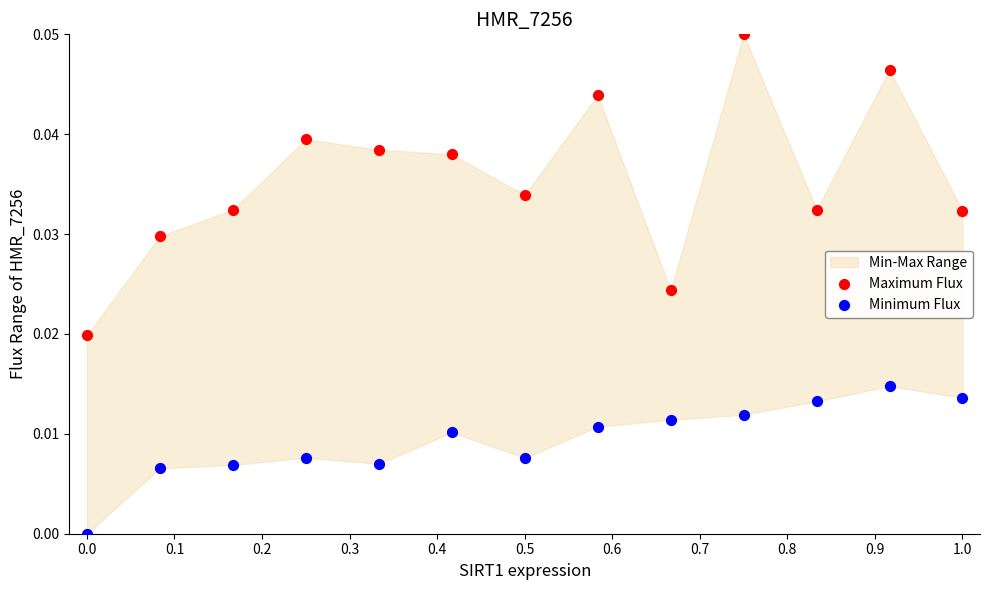

Which series reaches the minimum Y coordinate?

Minimum Flux